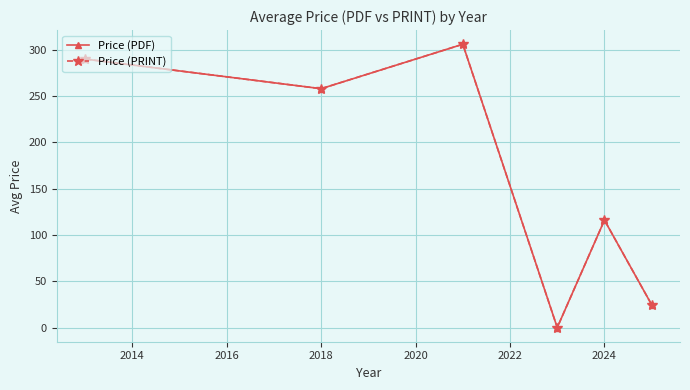

What is the sum of all Price (PRINT) values?

994.7